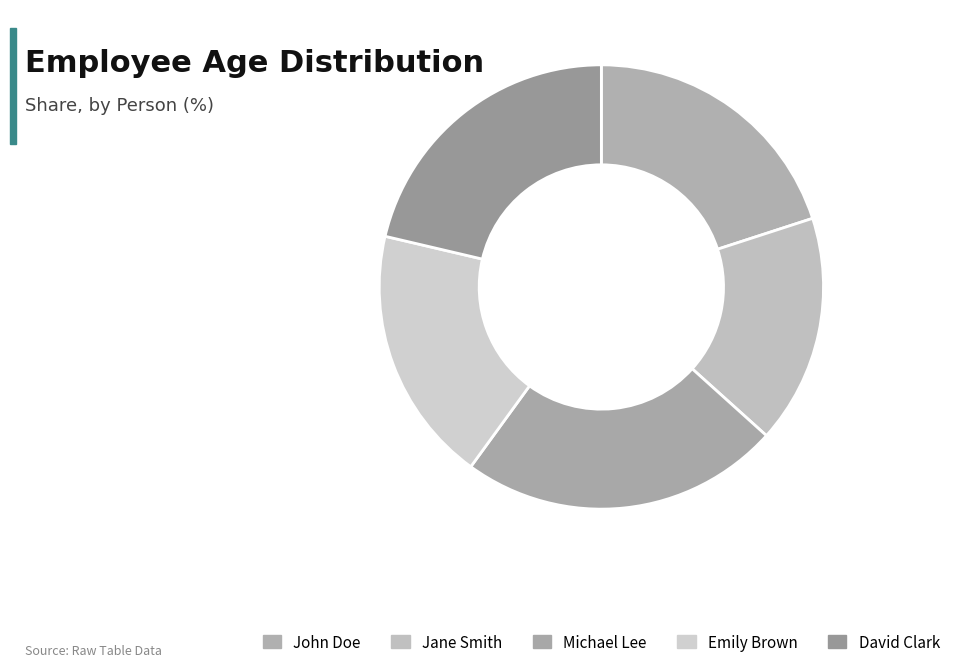

To the nearest percent, what is the average slice percentage?

20%